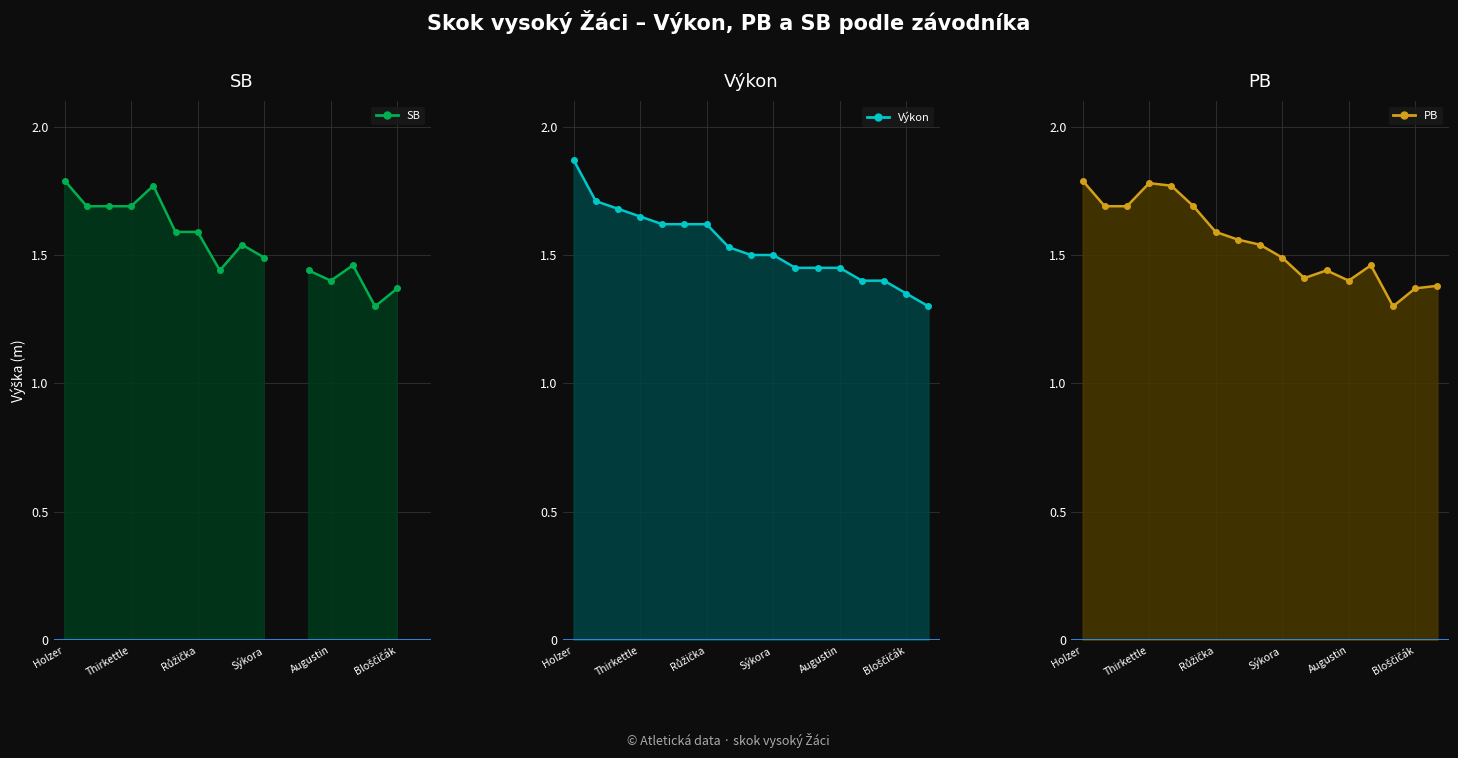

Which series has the largest range (max minus min)?

Výkon